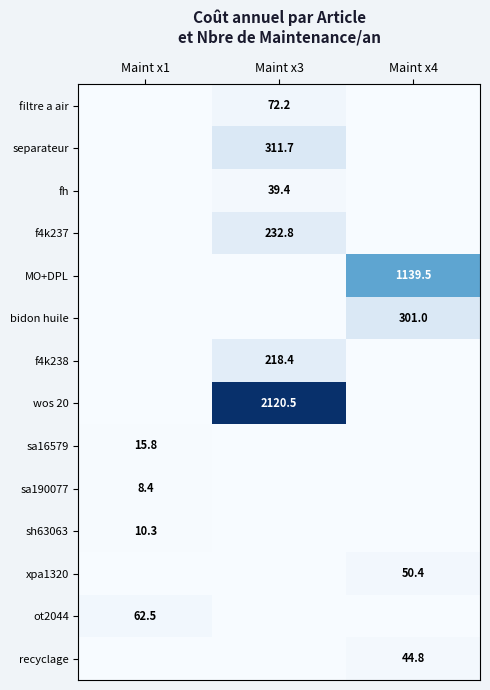

The xpa1320 series shows 80.1 at Maint x4. True or false?

False